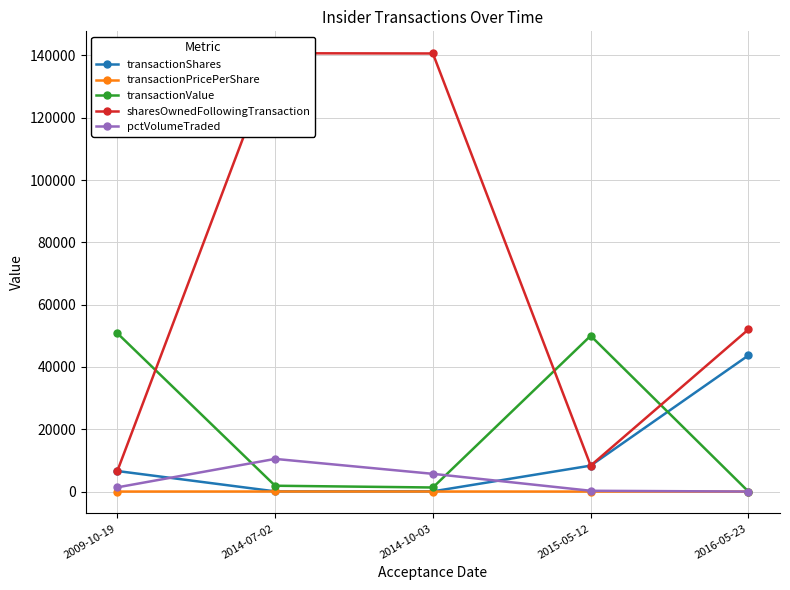

Where does the pctVolumeTraded series first go above 1358?

2014-07-02